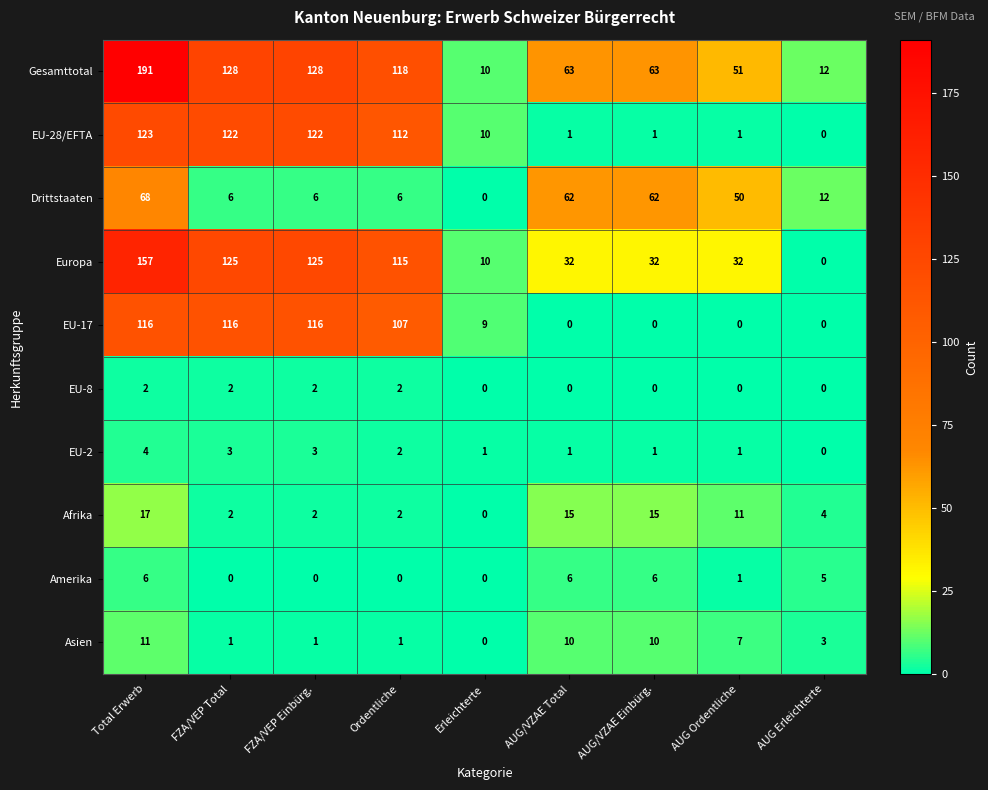

What is the sum of all Amerika values?

24